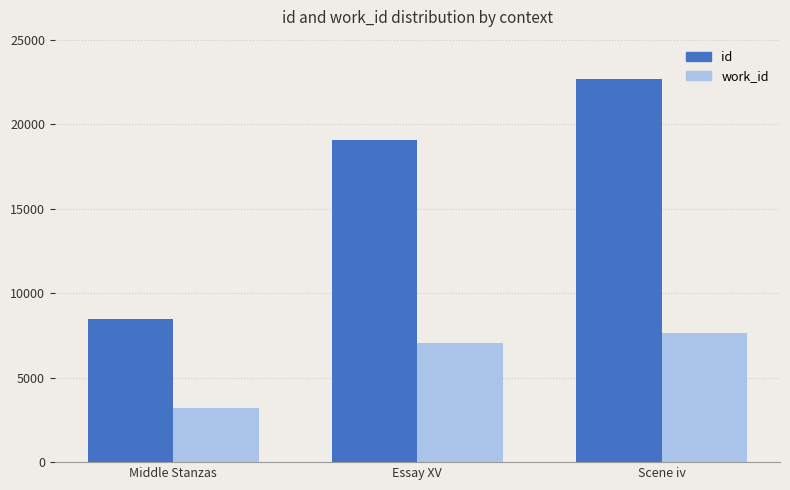

The id series shows 8680 at Scene iv. True or false?

False